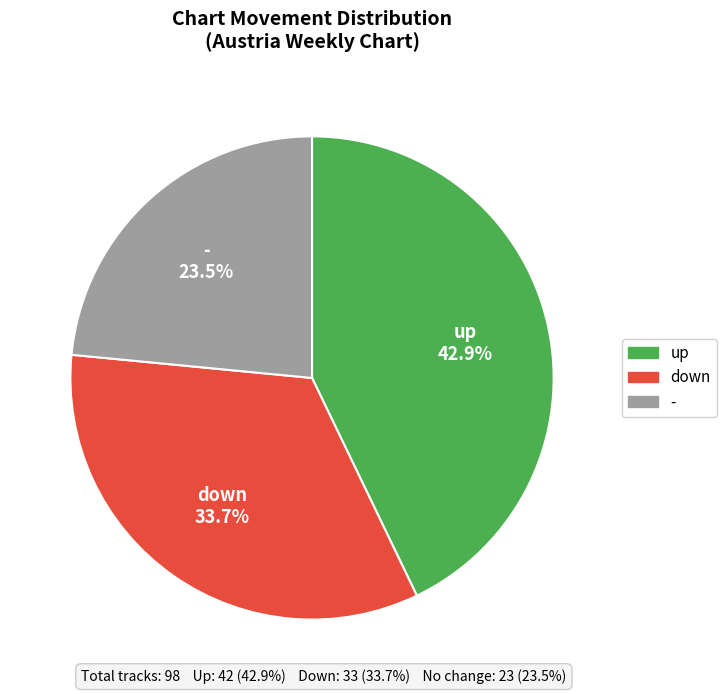

How many slices are in this pie chart?

3